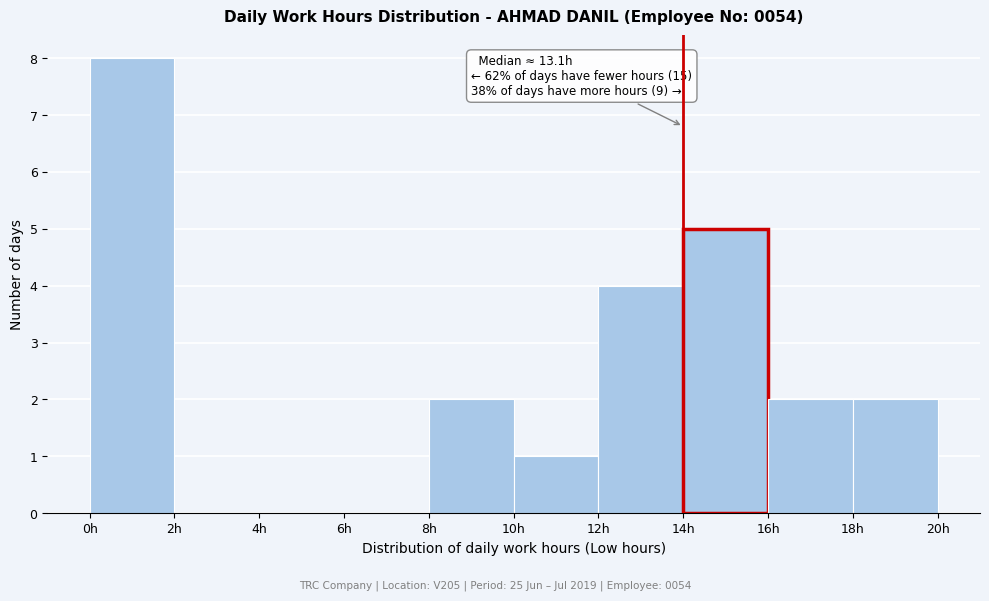

Over which range of the x-axis is the bar tallest?

0 to 2